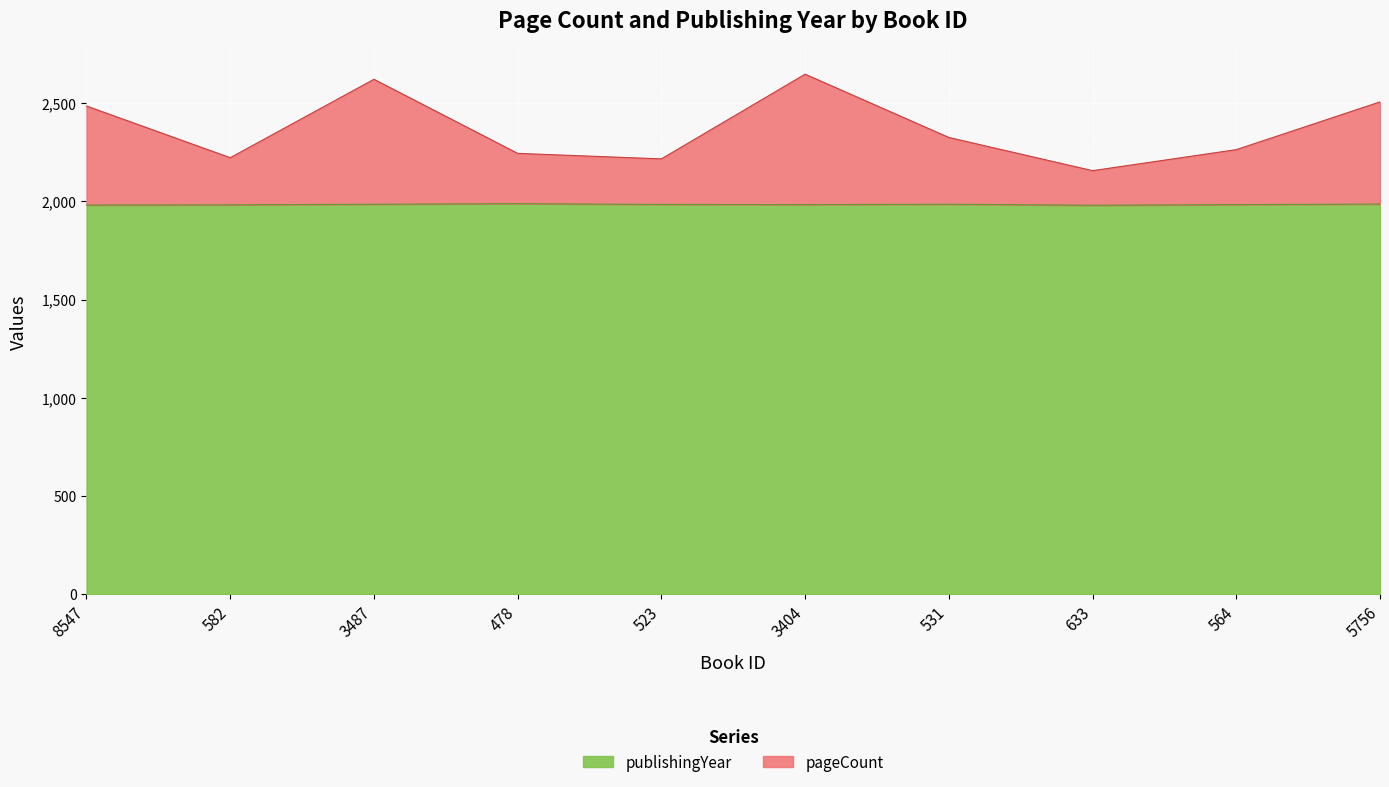

Between 8547 and 582, which series saw the biggest shift?

pageCount